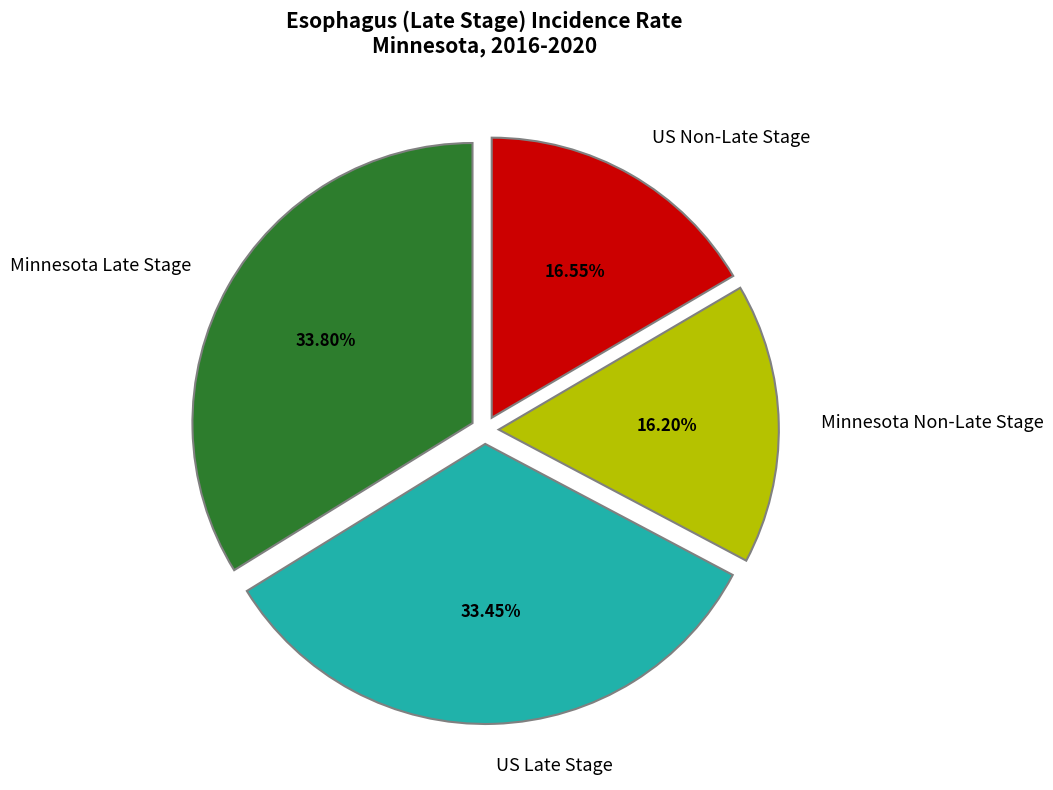

Approximately how many times larger is the value at US Non-Late Stage compared to US Late Stage?

0.5